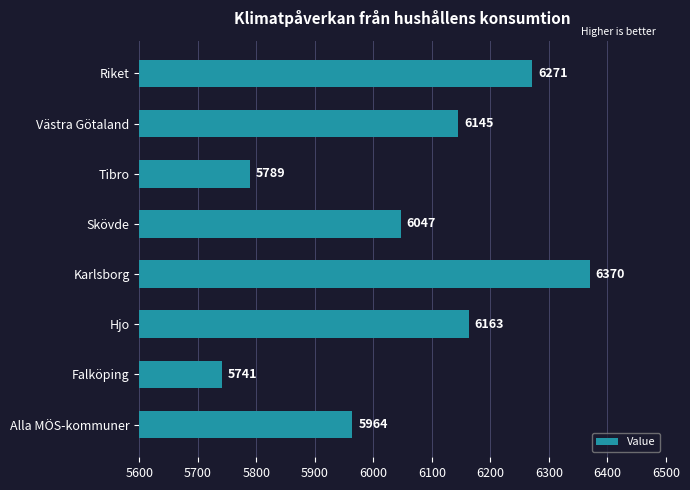

Is it true that the value at Falköping is 2370?

False